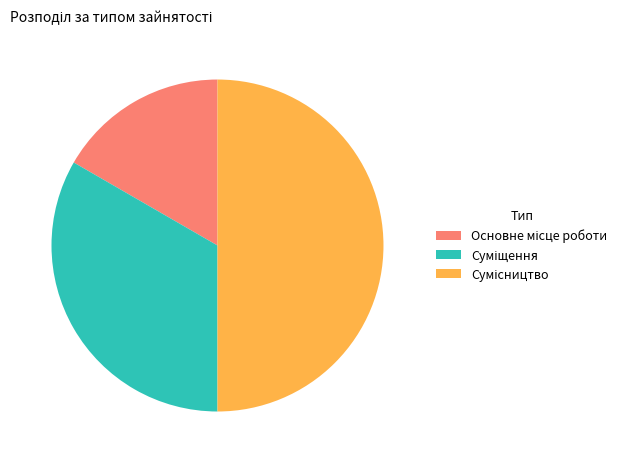

How many slices are in this pie chart?

3